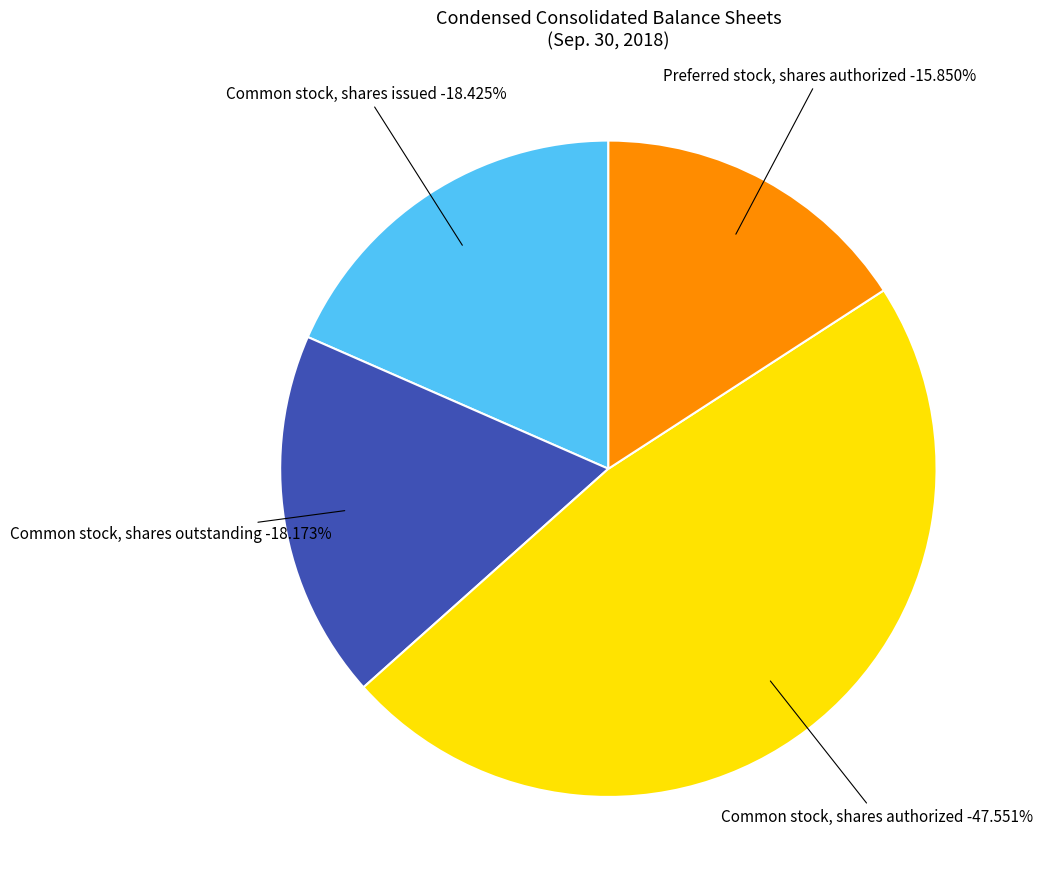

True or false: Preferred stock, shares authorized accounts for 8% of the total.

False